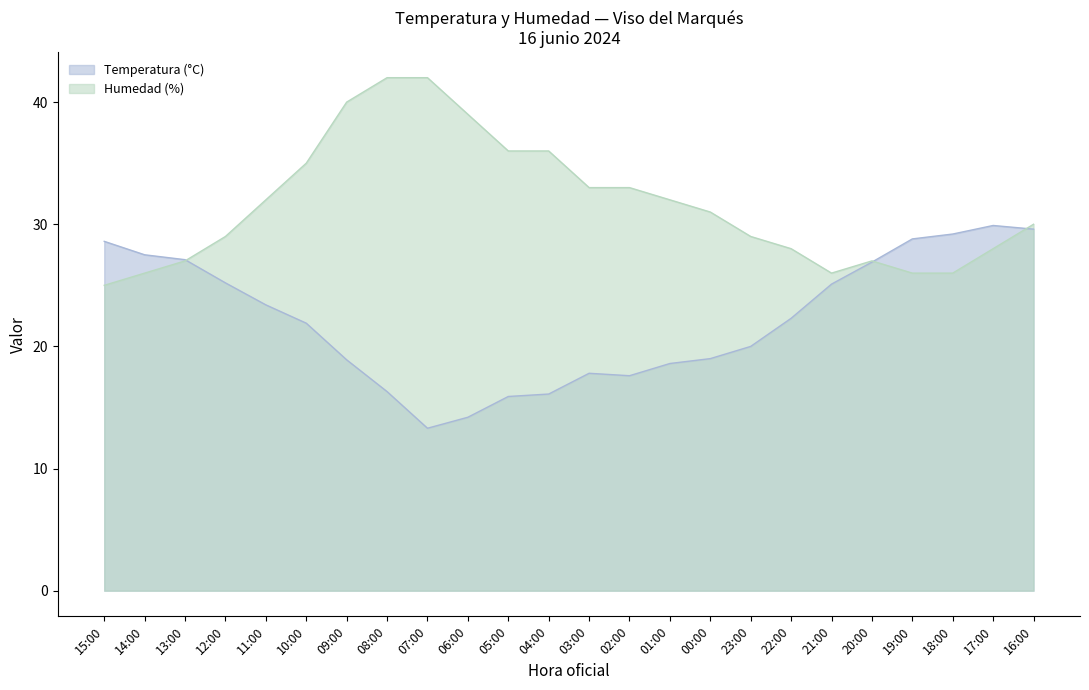

Which series has the largest total across all categories?

Humedad (%)